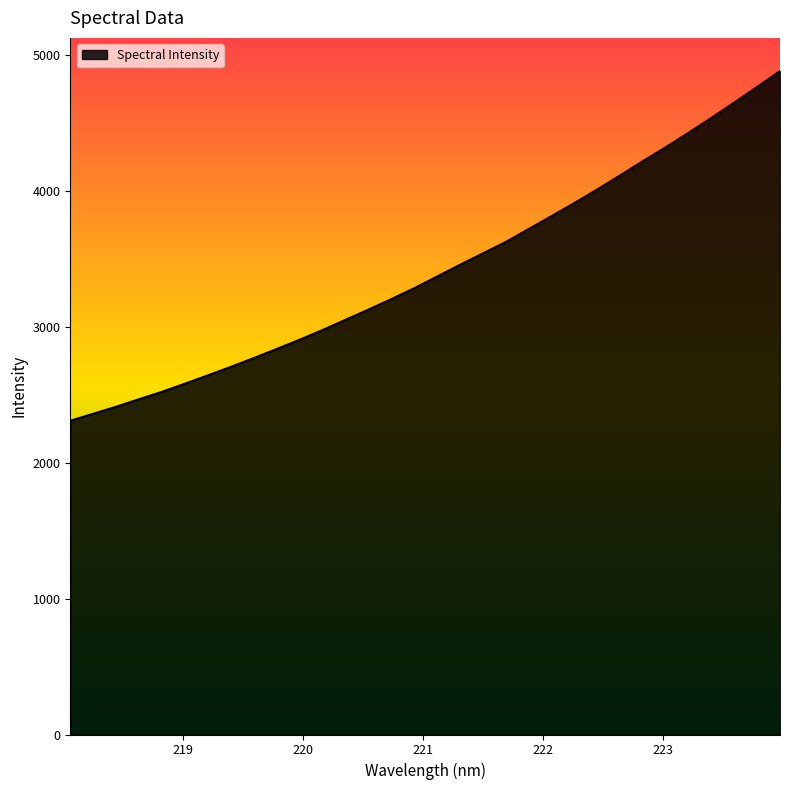

True or false: the data has more than 2 interior local peaks.

False